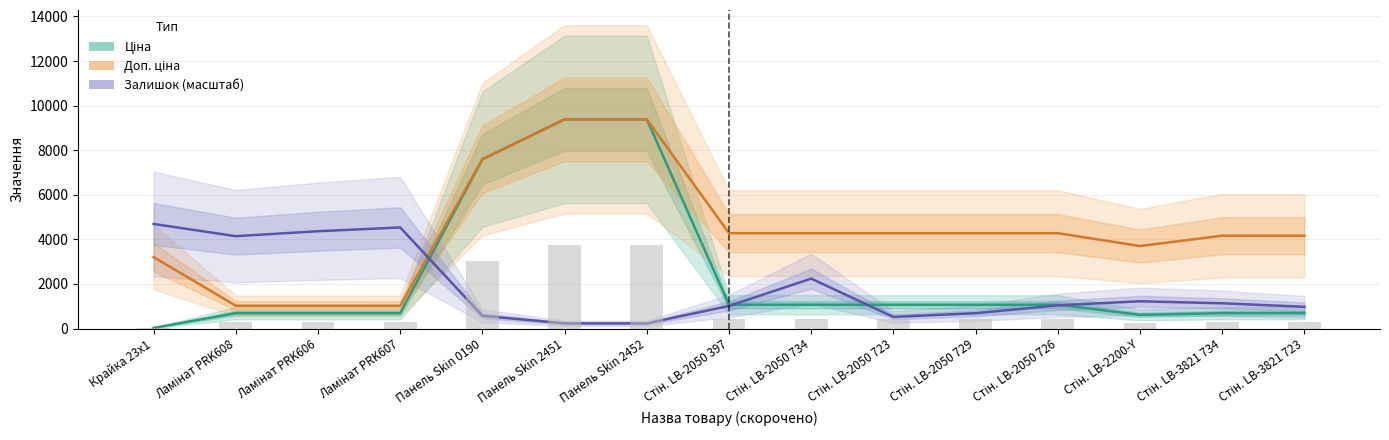

What is the sum of all Залишок (масштаб) values?

27630.5